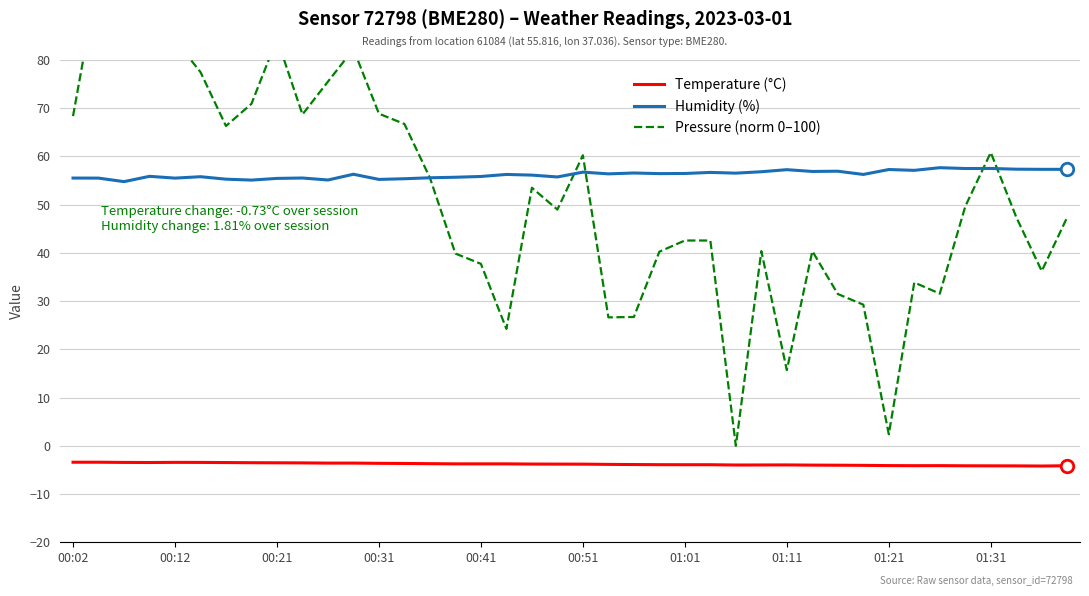

How many interior local valleys does the Humidity (%) series have?

13